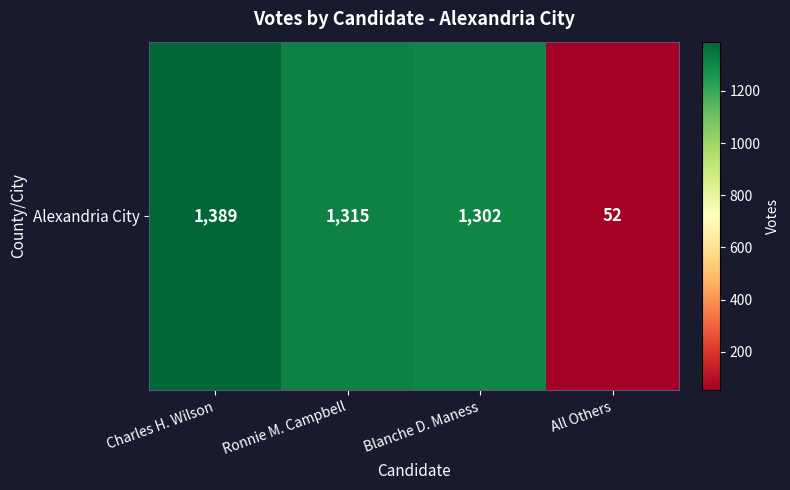

Reading left to right, extract all data points from this chart.

Charles H. Wilson=1389	Ronnie M. Campbell=1315	Blanche D. Maness=1302	All Others=52